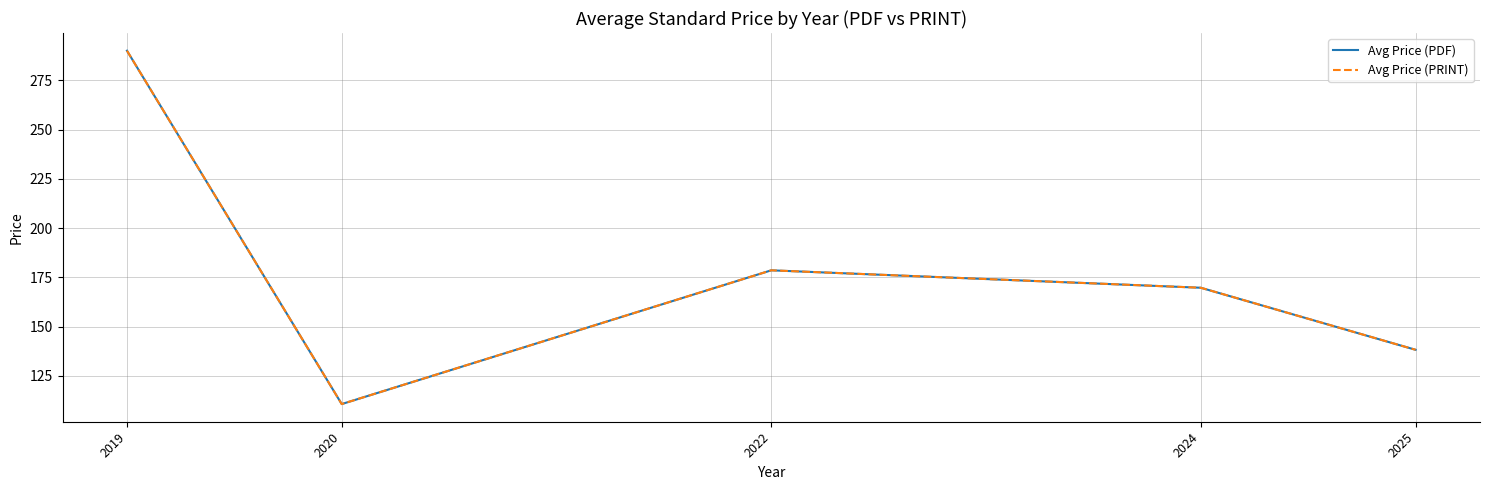

Is this an area chart (filled region under the line)?

No